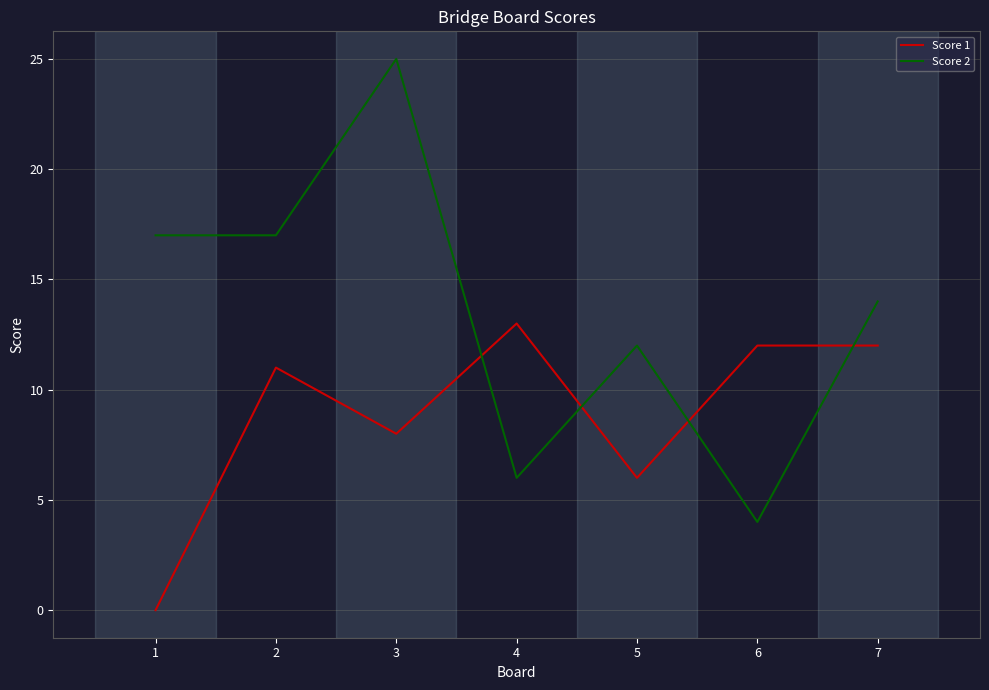

What value does the Score 2 series have at 7, to the nearest 5?

15